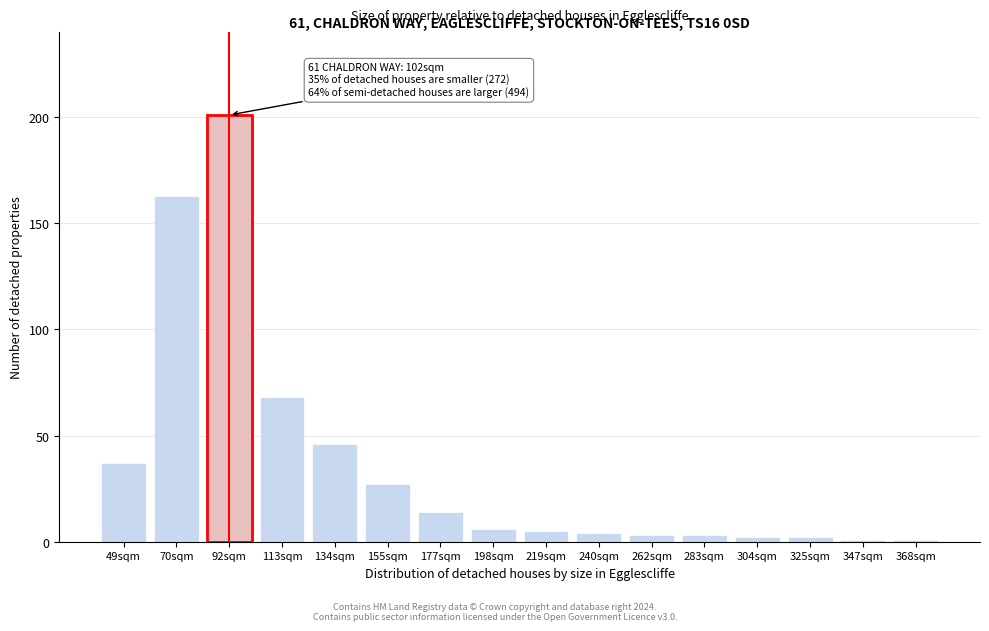

Reading left to right, transcribe all the data shown in this chart.

49sqm=37	70sqm=163	92sqm=201	113sqm=68	134sqm=46	155sqm=27	177sqm=14	198sqm=6	219sqm=5	240sqm=4	262sqm=3	283sqm=3	304sqm=2	325sqm=2	347sqm=1	368sqm=1